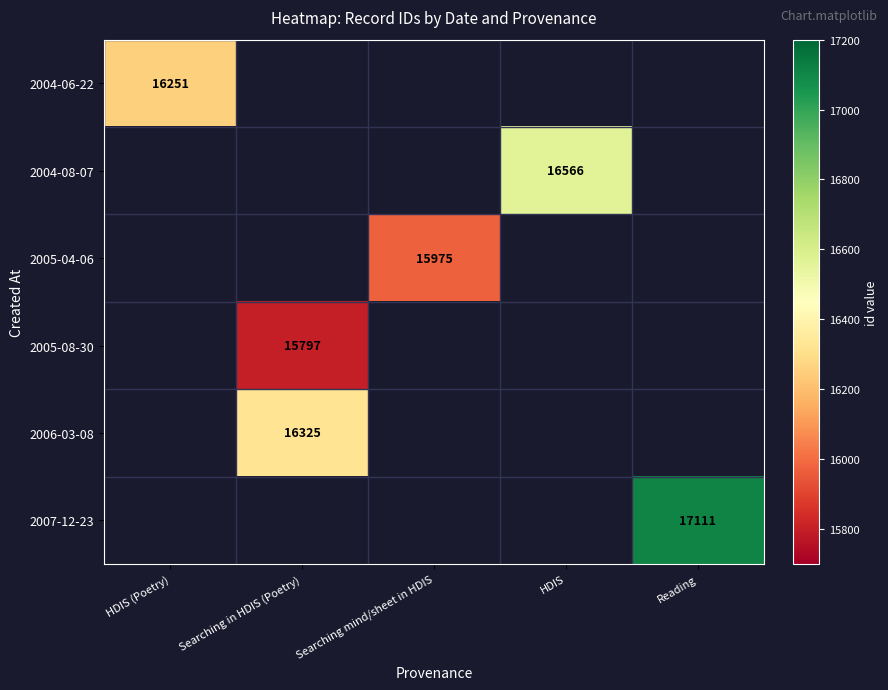

Is it true that 2007-12-23 equals 7004 at Reading?

False